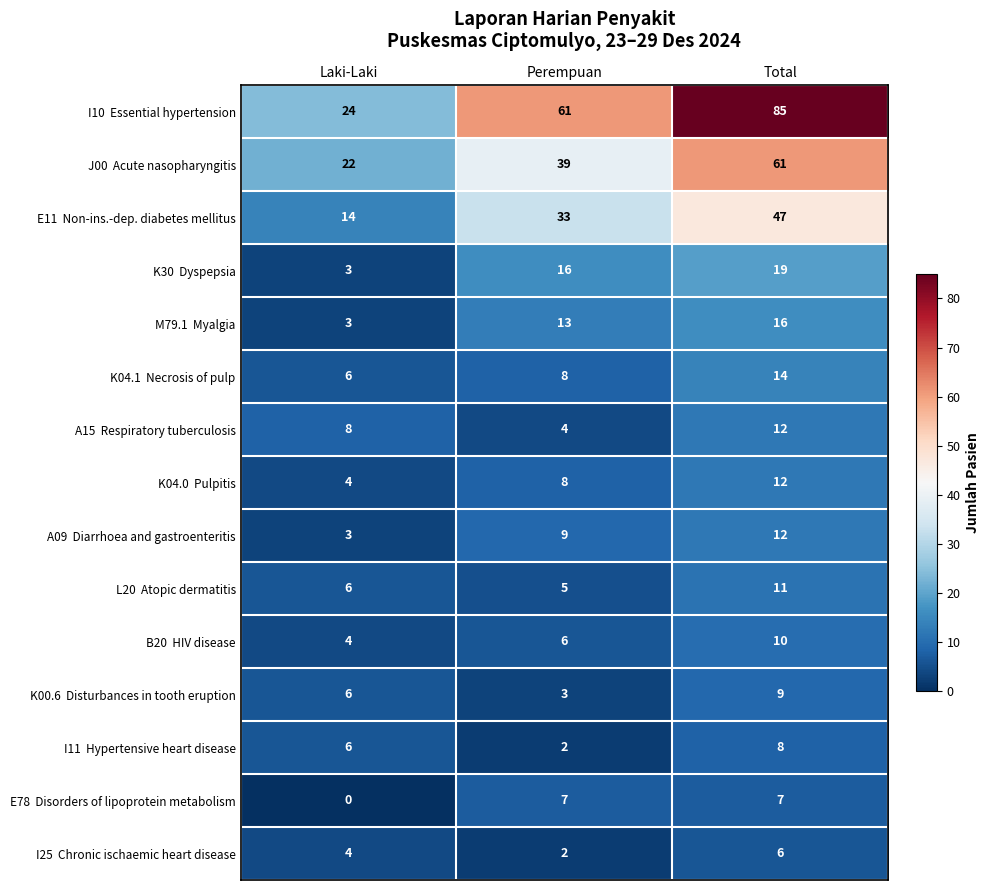

At which category is the sum across all series the highest?

Total